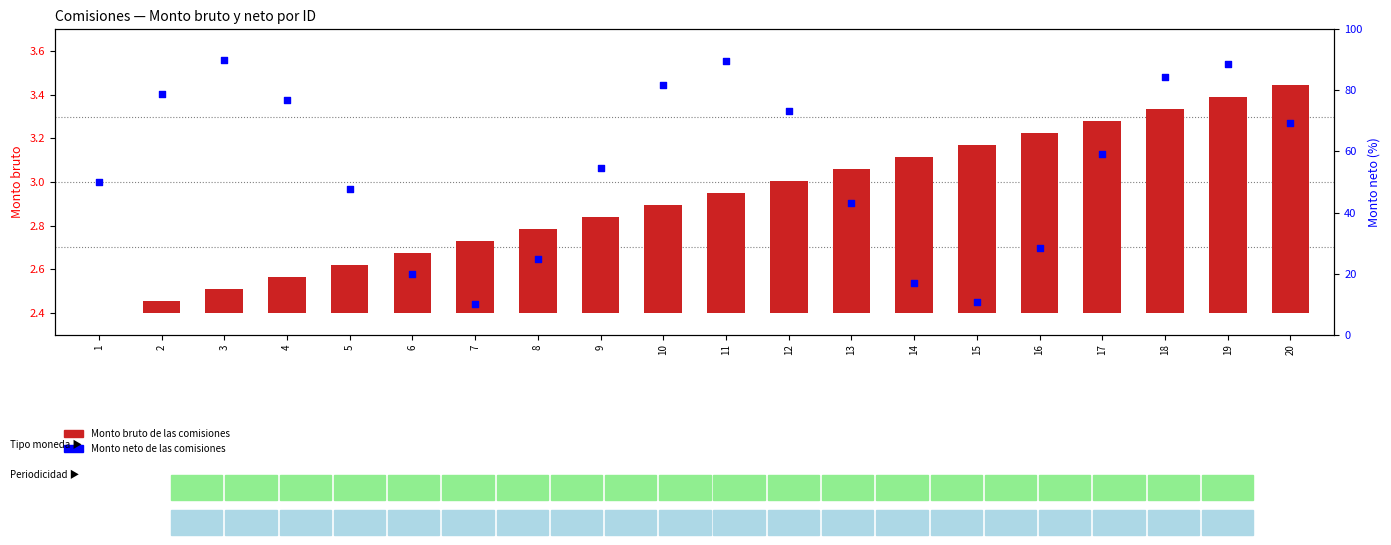

What are all the series names shown in the legend?

Monto bruto de las comisiones, Monto neto de las comisiones